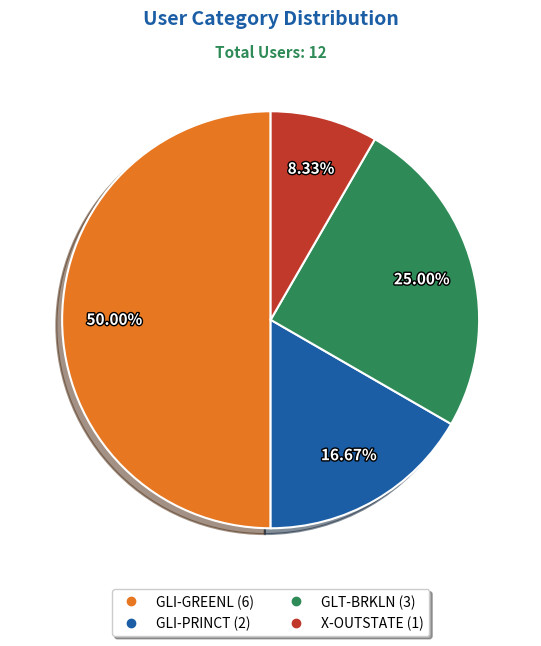

Does GLT-BRKLN represent more than half of the total?

No